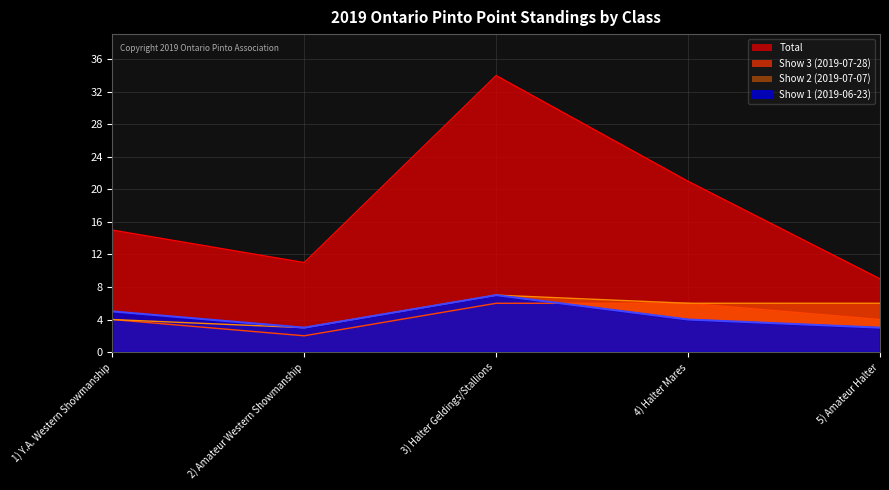

Where is Total nearest to the value 21?

4) Halter Mares